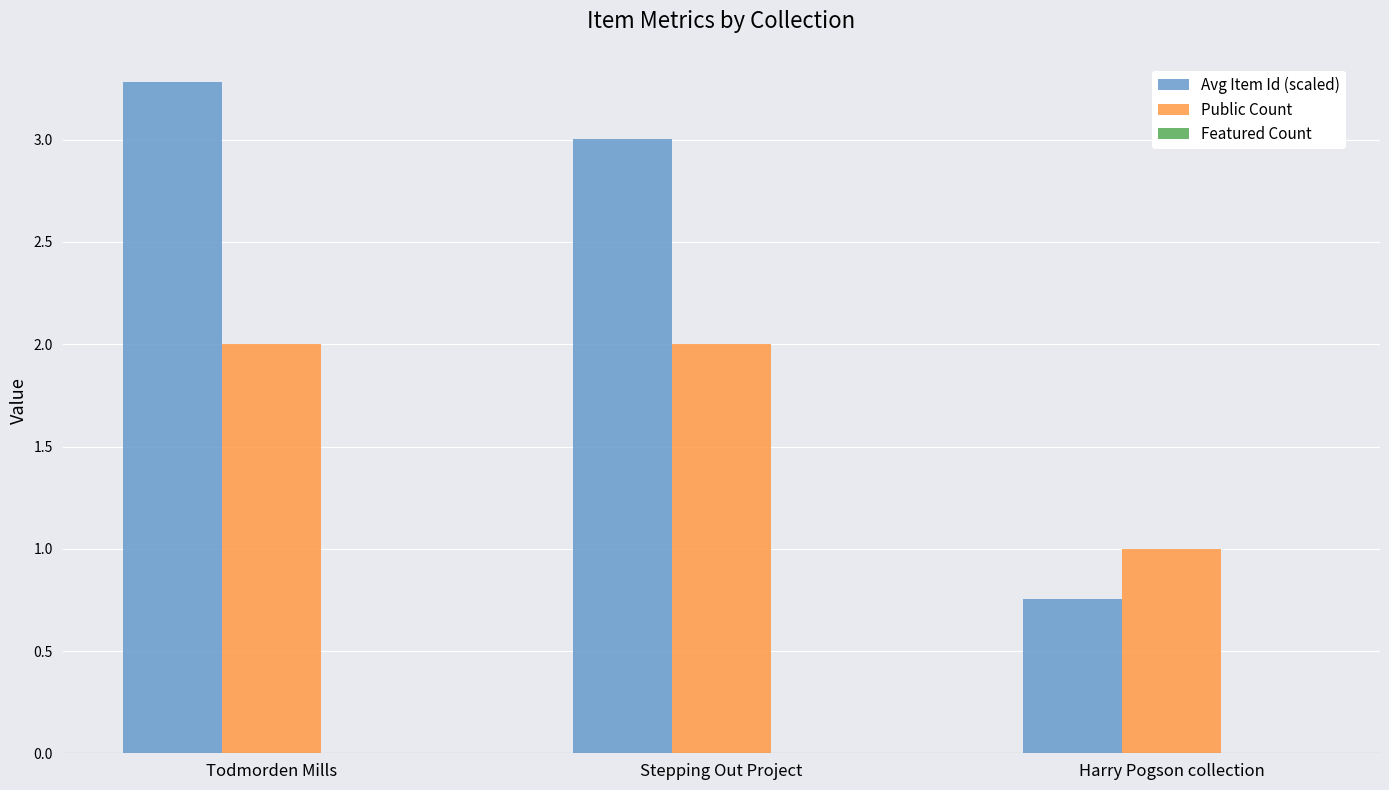

True or false: Public Count has a value of 0.5 at Todmorden Mills.

False